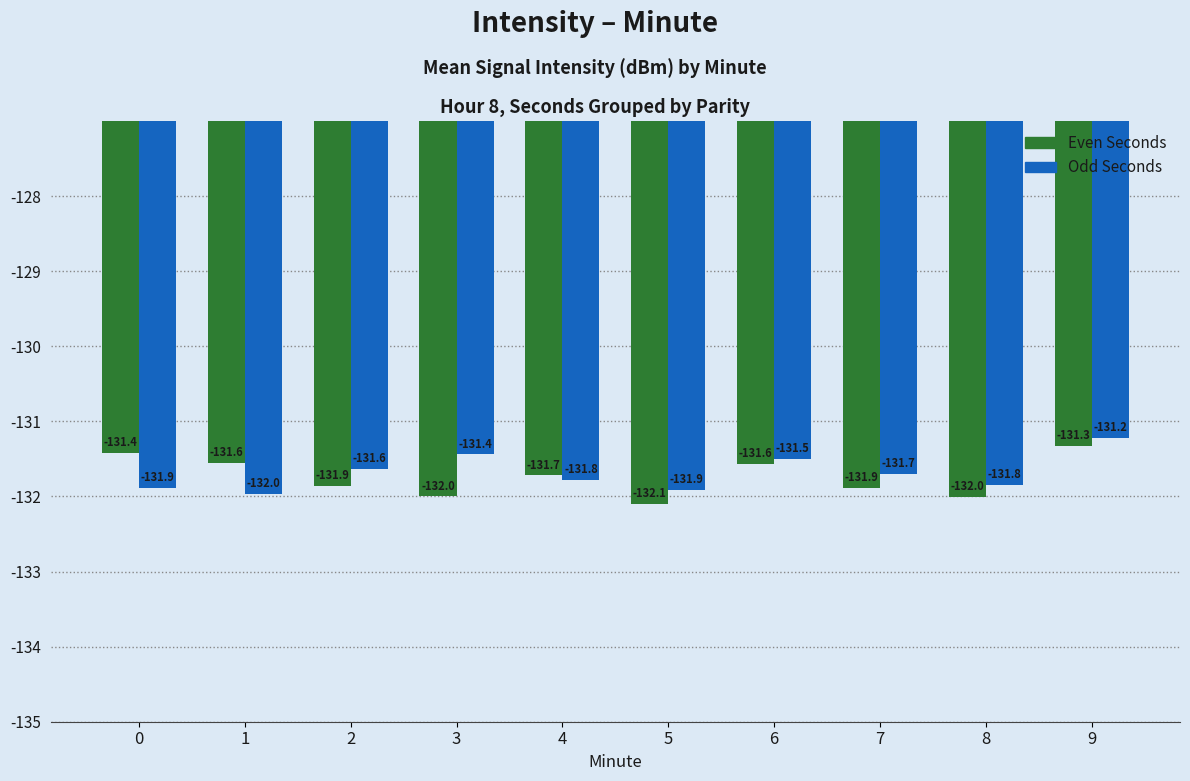

At which label does Odd Seconds reach its peak?

9